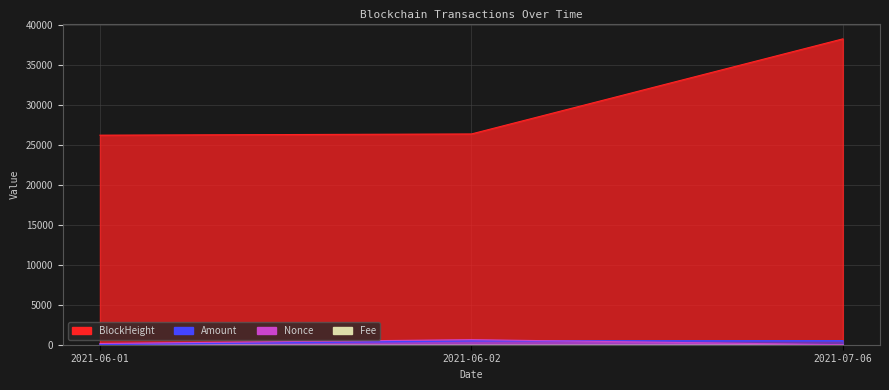

How many data points does each series have?

3